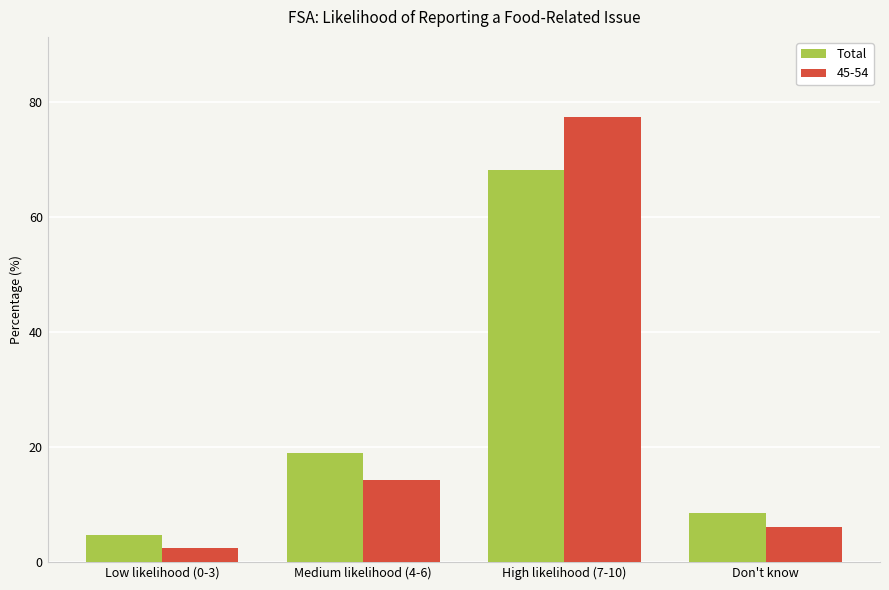

Between Low likelihood (0-3) and Don't know, which series saw the biggest shift?

Total